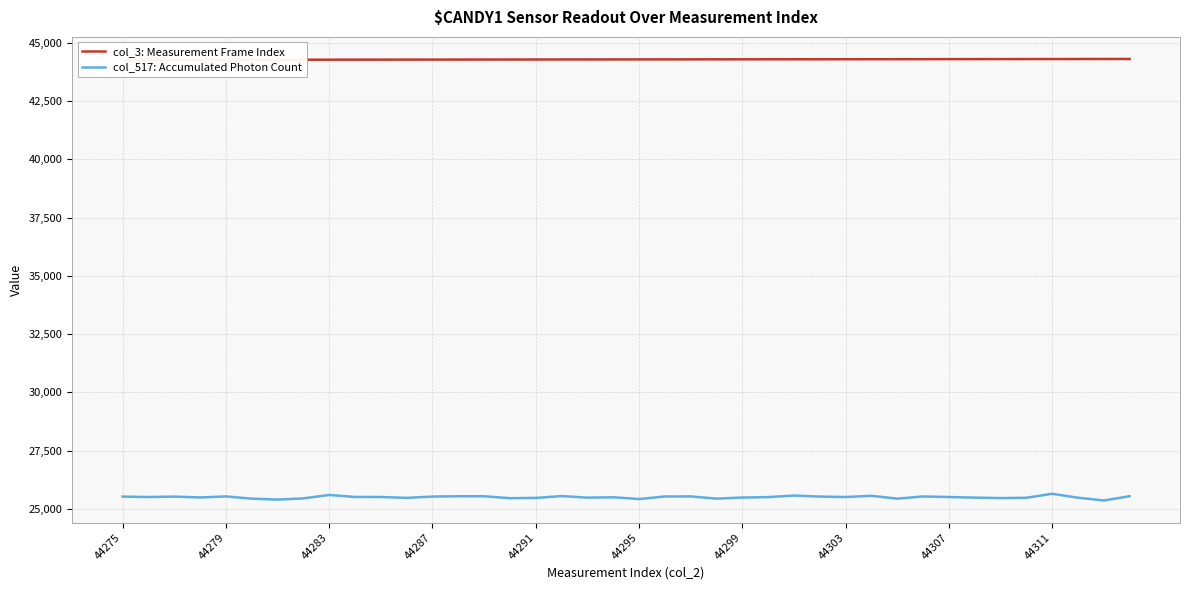

What is the highest value of the col_517: Accumulated Photon Count series?

25645